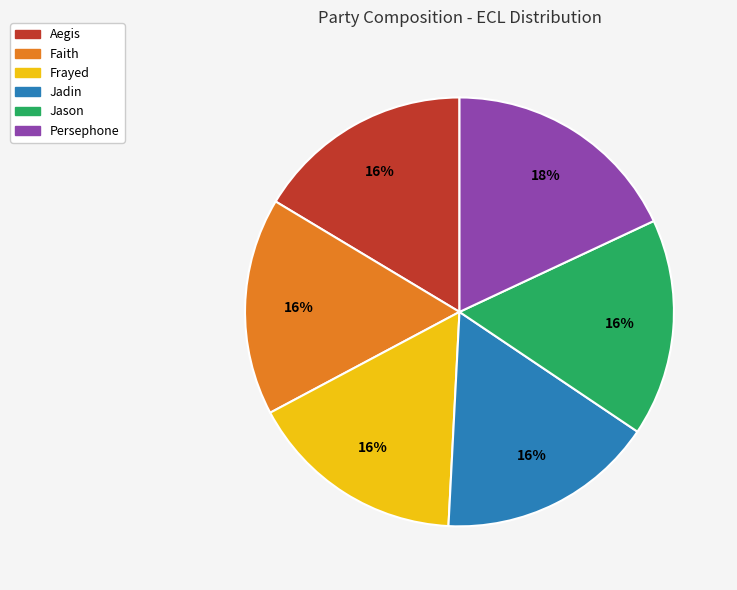

How many slices are in this pie chart?

6